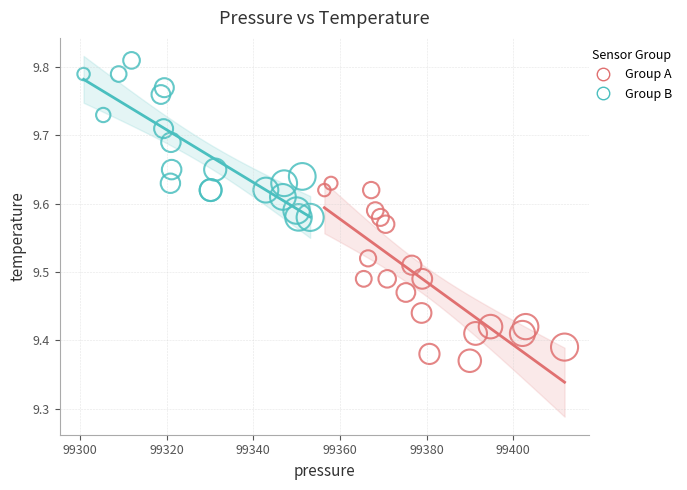

Which series contains the highest Y value?

Group B